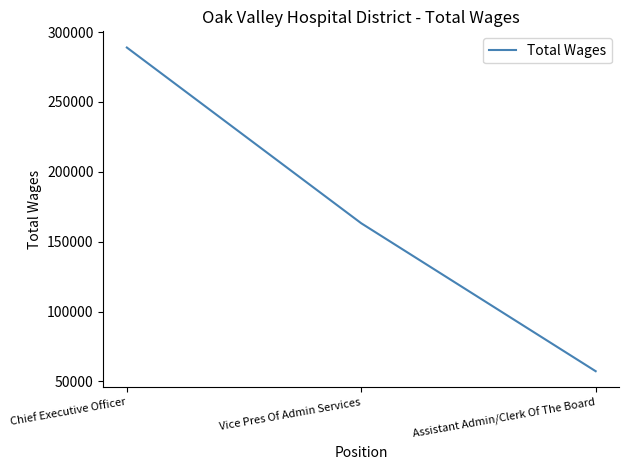

Is it true that the value at Assistant Admin/Clerk Of The Board is 101504?

False